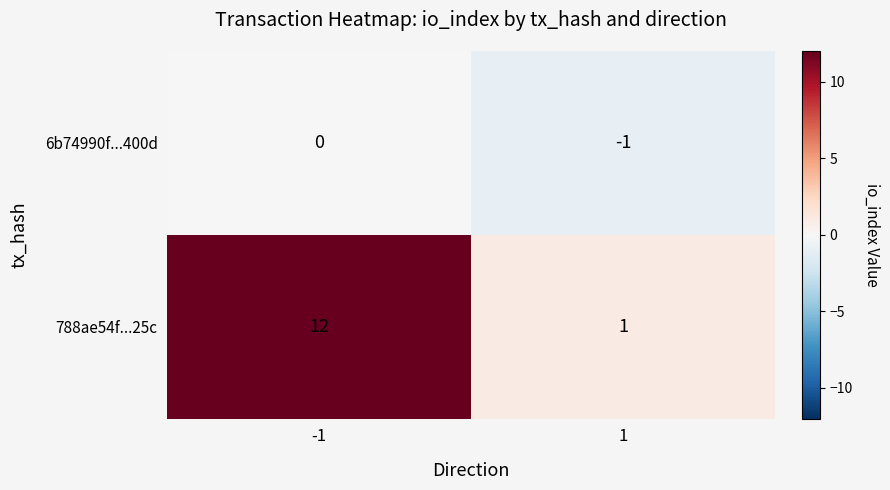

Between -1 and 1, which series saw the biggest shift?

788ae54f...25c